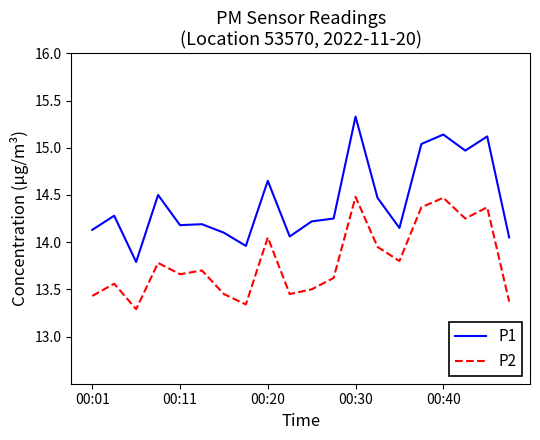

What is the minimum value for P1?

13.8